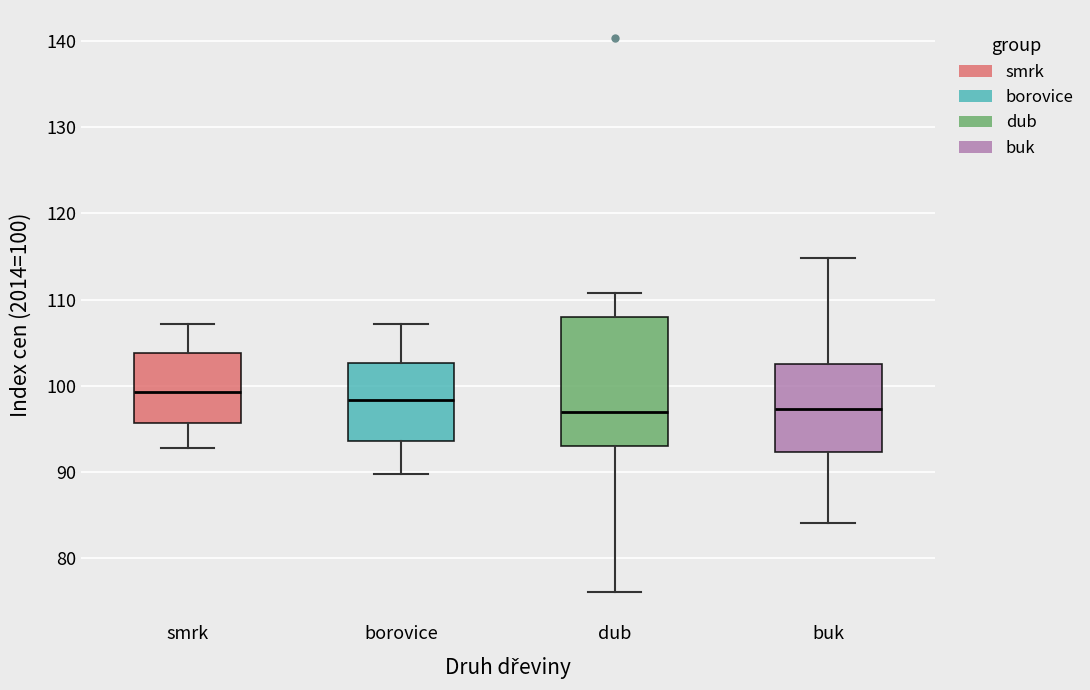

Reading left to right, transcribe this box plot: for each box, give where its median line is, the range the box spans, and where its two whiskers end, as read against the y-axis. The values are not printed on the chart, so give them approximately, as read against the axis.

smrk: median 99, box 96 to 104, whiskers 93 to 107
borovice: median 98, box 94 to 103, whiskers 90 to 107
dub: median 97, box 93 to 108, whiskers 76 to 111
buk: median 97, box 92 to 103, whiskers 84 to 115